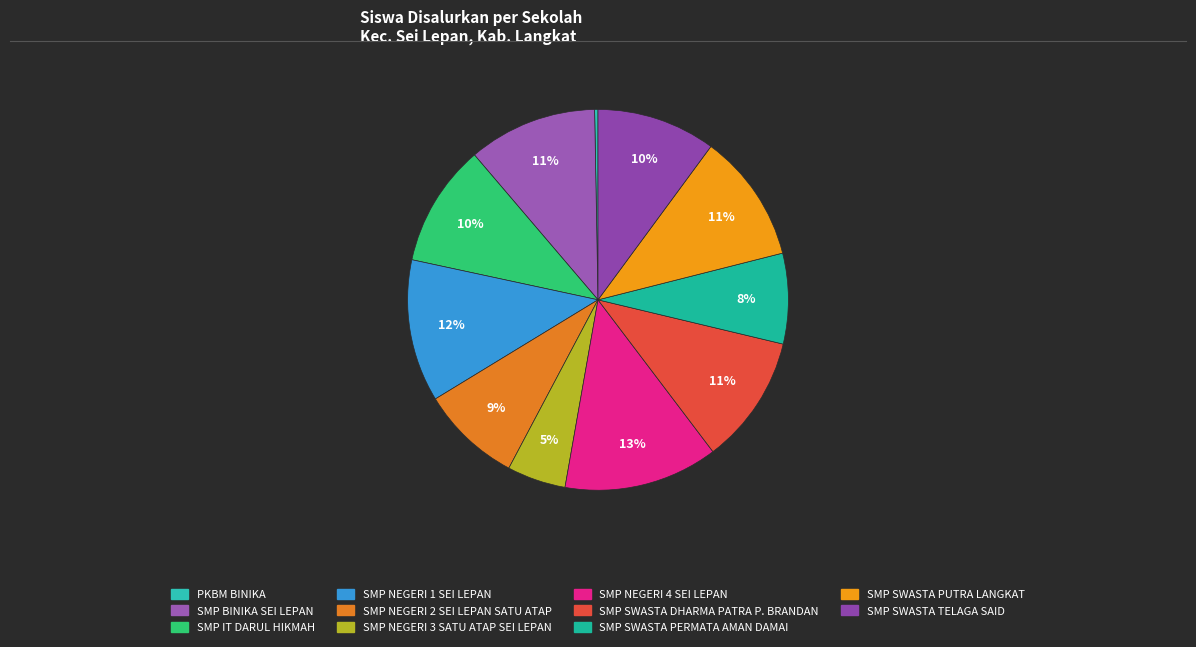

How many segments does this pie chart have?

11